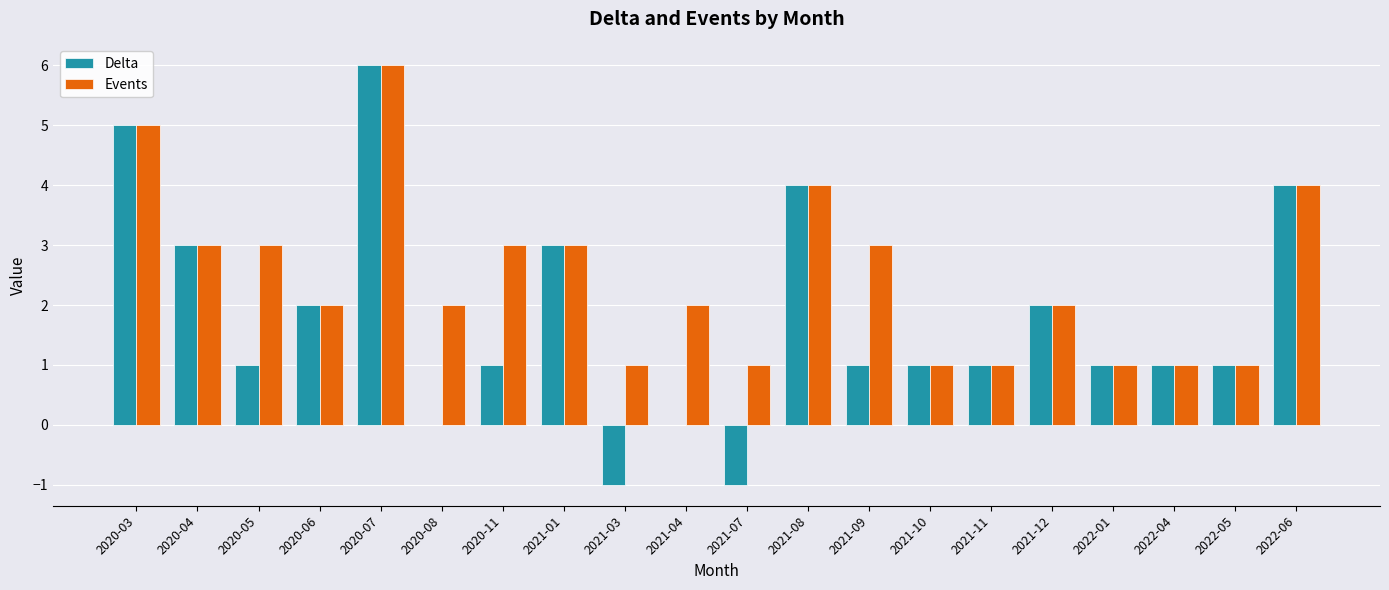

Which series has the largest total across all categories?

Events